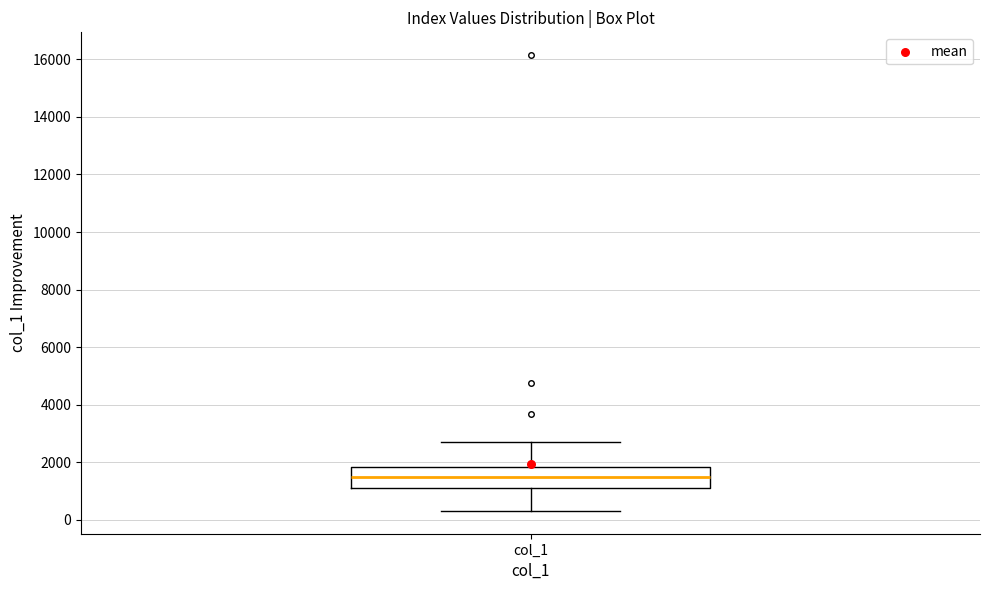

Read this box plot against the y-axis: the position of the median line, the range covered by the box, and the ends of both whiskers. The values are not printed on the chart, so give them approximately, as read against the axis.

median 1400, box 1200 to 1800, whiskers 400 to 2800